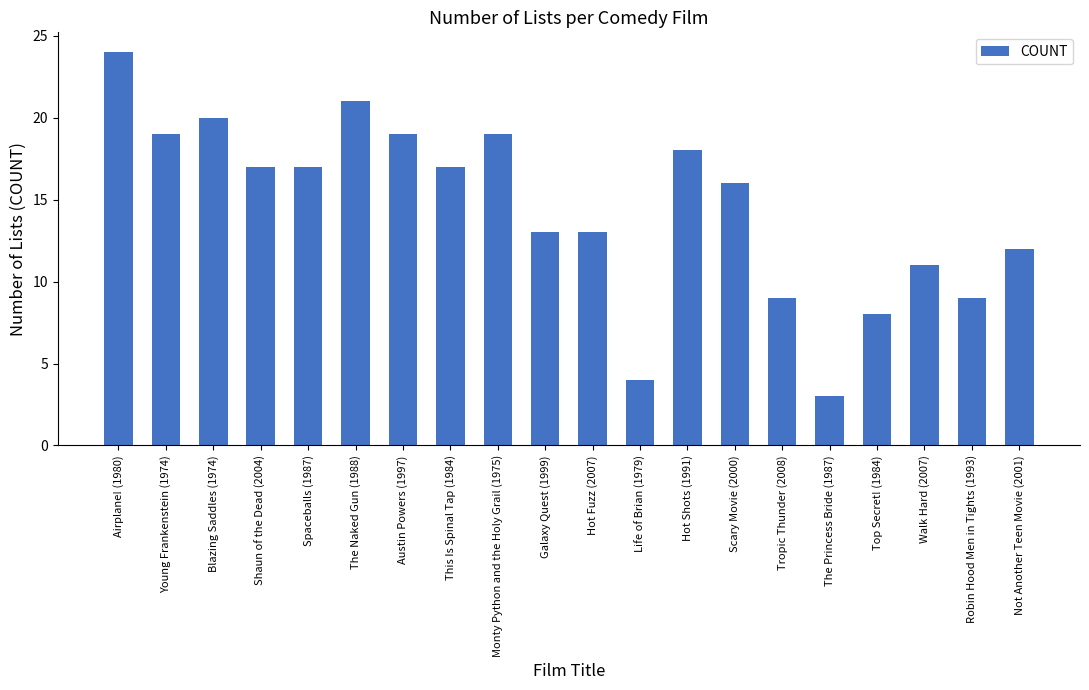

What is the average value?

14